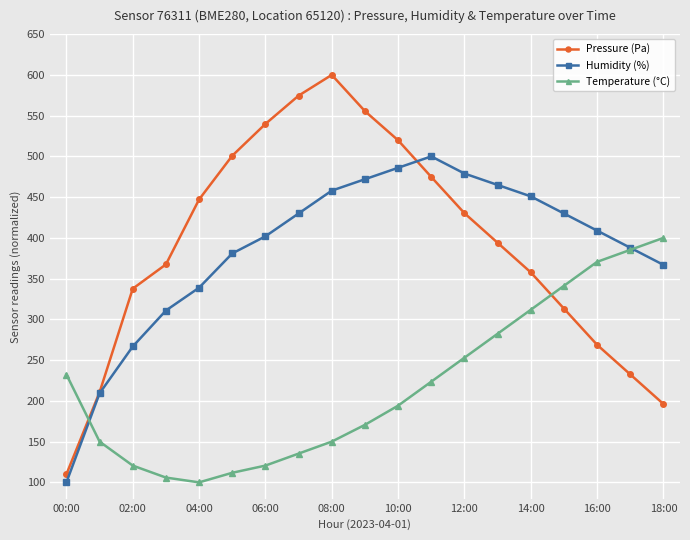

Which series has the widest spread of values?

Pressure (Pa)